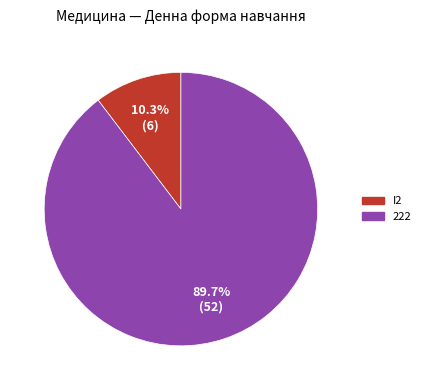

Is there a majority slice in this chart?

Yes